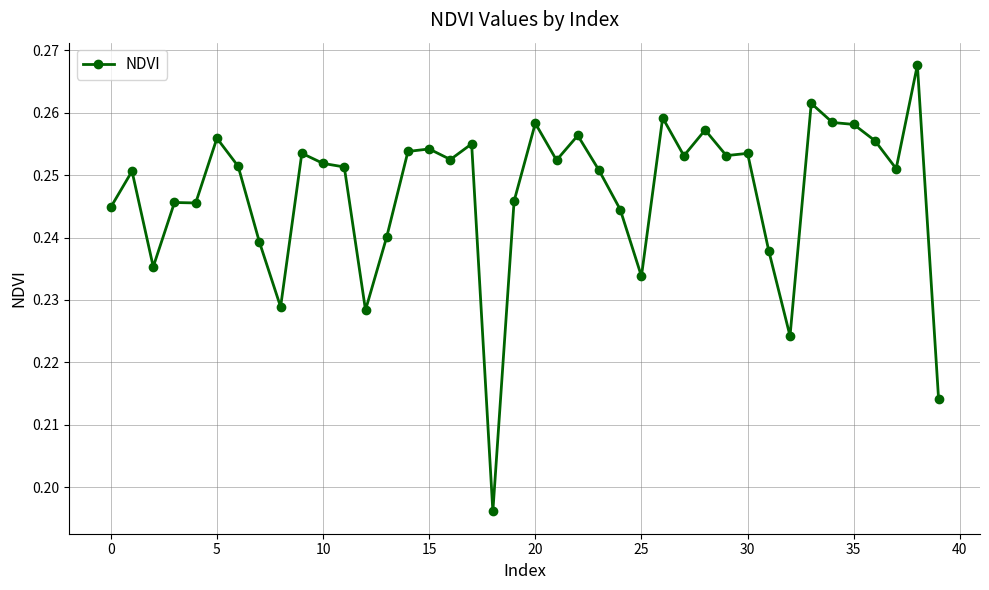

Count the values in the range 0 to 1.

40